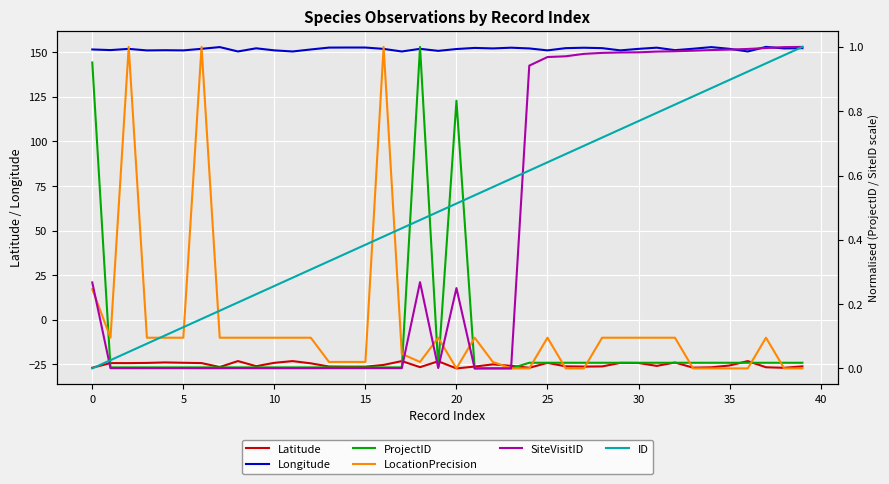

Which series has the largest total across all categories?

Longitude